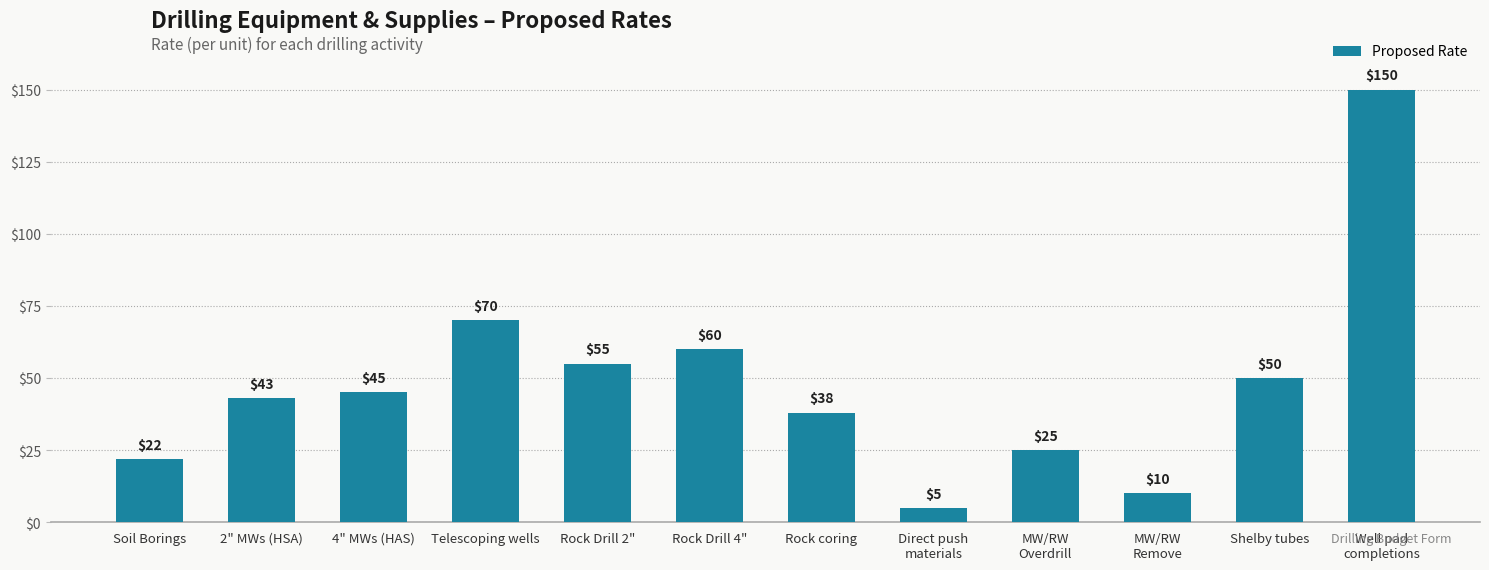

At which label is the value closest to 77?

Telescoping wells